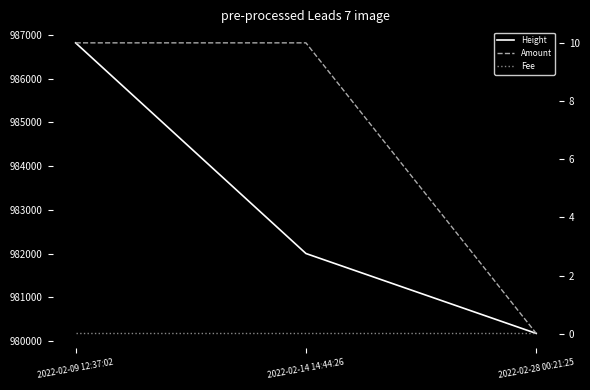

Which series has the largest range (max minus min)?

Height